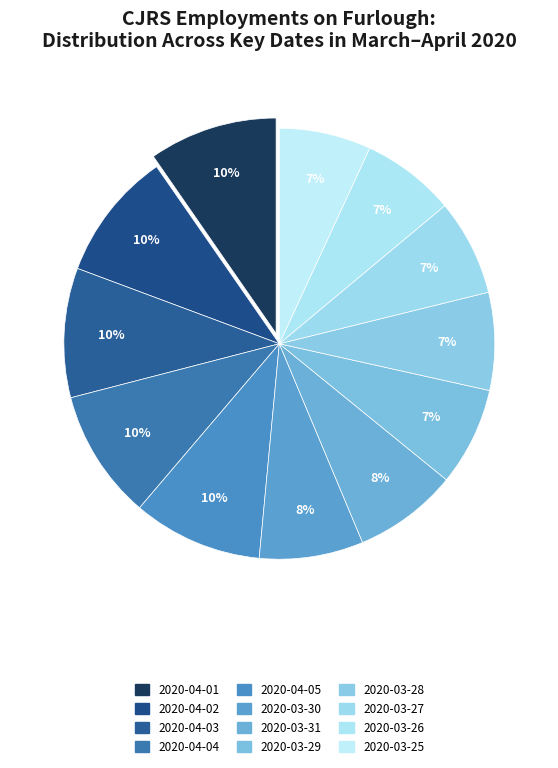

To the nearest percent, what is the average slice percentage?

8%